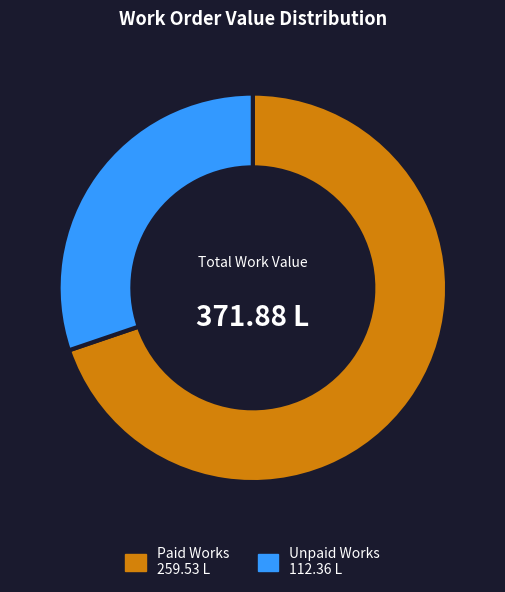

Does any single category account for the majority?

Yes